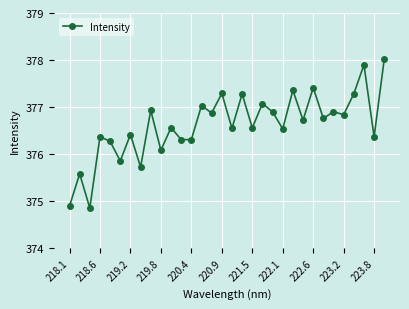

What is the average value?

376.6